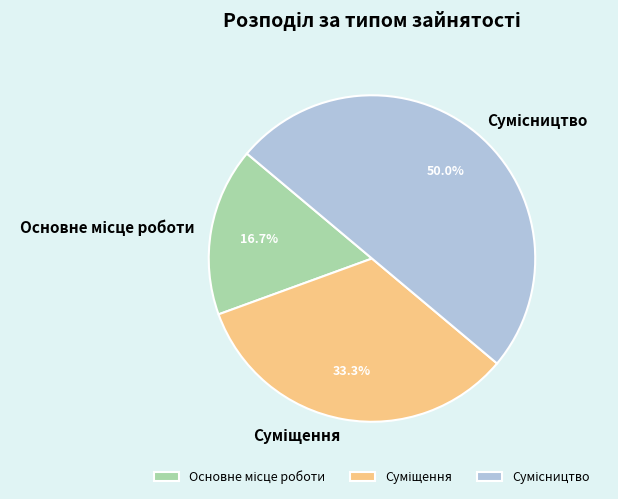

To the nearest percent, what portion does Сумісництво represent?

50%